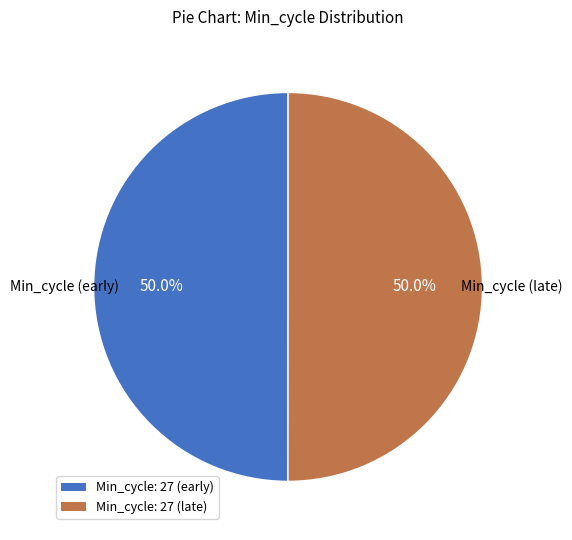

How many segments does this pie chart have?

2